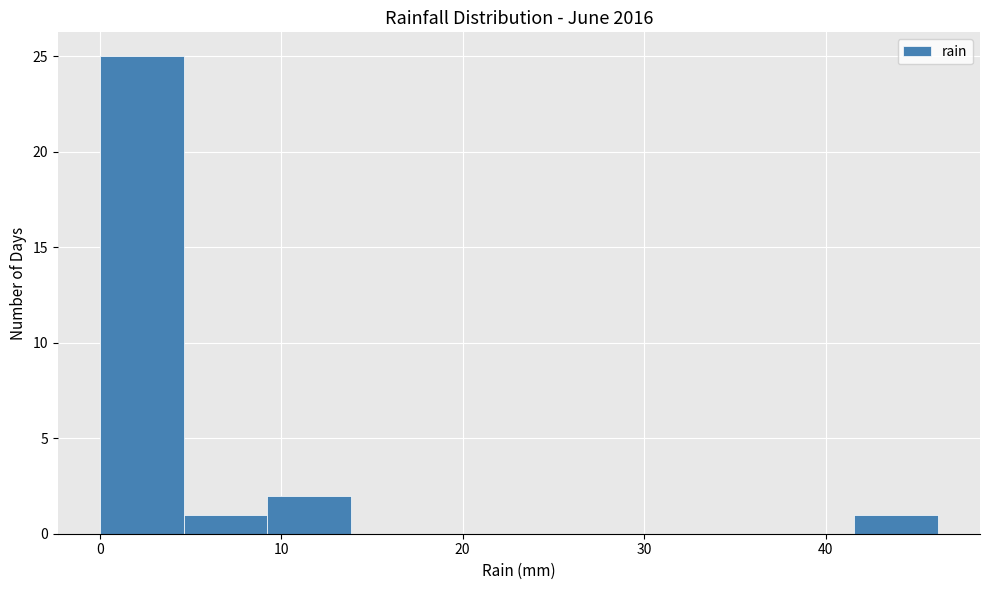

Reading left to right, list every bar in this chart as the range it spans on the x-axis followed by its height. Neither the bar edges nor the heights are printed on the chart, so give them approximately, as read against the axes.

0 to 5: 25
5 to 9: 1
9 to 14: 2
14 to 18: 0
18 to 23: 0
23 to 28: 0
28 to 32: 0
32 to 37: 0
37 to 42: 0
42 to 46: 1